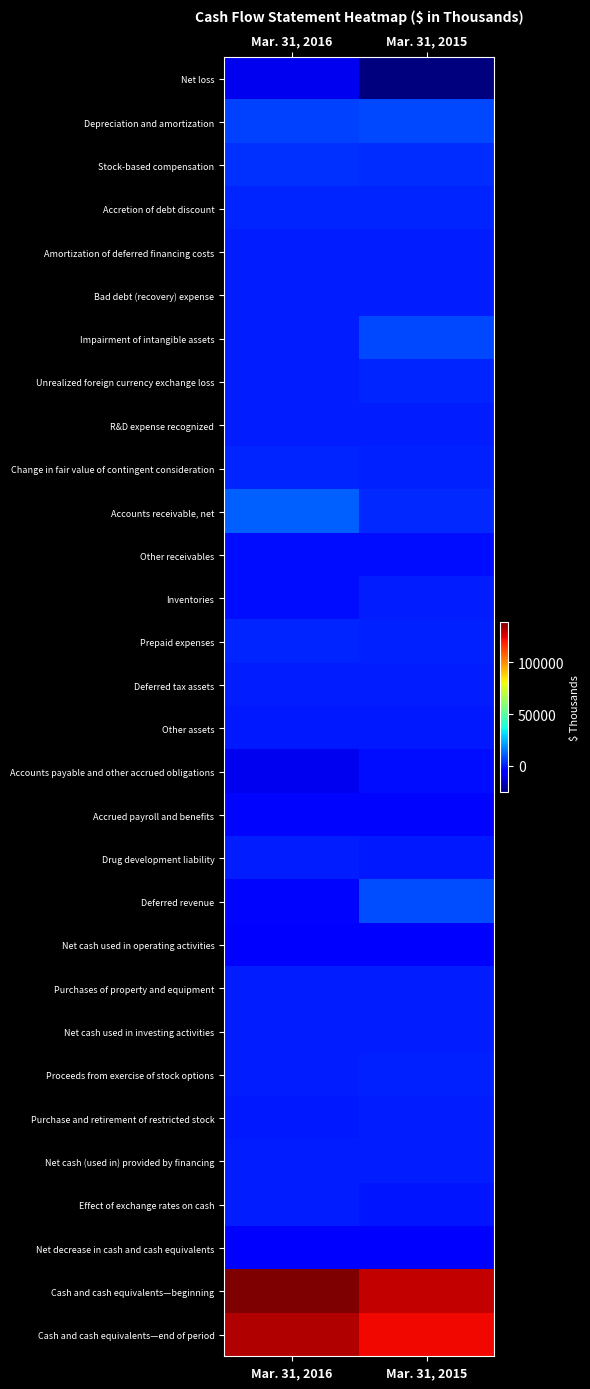

List the series in order of their peak value, highest first.

Cash and cash equivalents—beginning, Cash and cash equivalents—end of period, Accounts receivable, net, Deferred revenue, Impairment of intangible assets, Depreciation and amortization, Stock-based compensation, Accretion of debt discount, Prepaid expenses, Unrealized foreign currency exchange loss, Change in fair value of contingent consideration, Proceeds from exercise of stock options, Amortization of deferred financing costs, Net cash (used in) provided by financing, Inventories, R&D expense recognized, Effect of exchange rates on cash, Bad debt (recovery) expense, Deferred tax assets, Purchases of property and equipment, Net cash used in investing activities, Drug development liability, Purchase and retirement of restricted stock, Other assets, Other receivables, Accounts payable and other accrued obligations, Accrued payroll and benefits, Net cash used in operating activities, Net decrease in cash and cash equivalents, Net loss